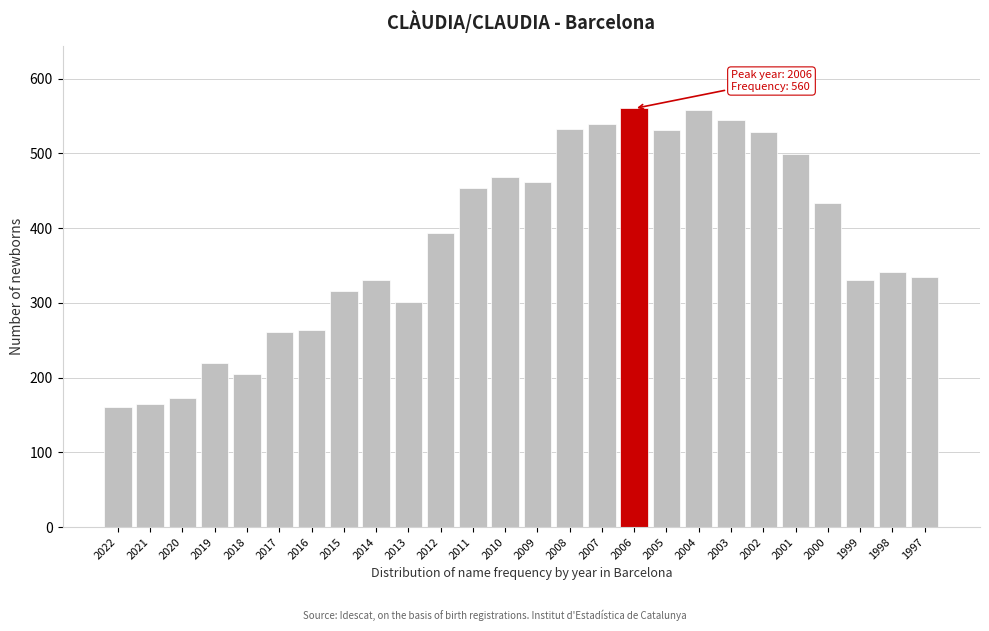

What is the value of the 21st bar from the left?

528